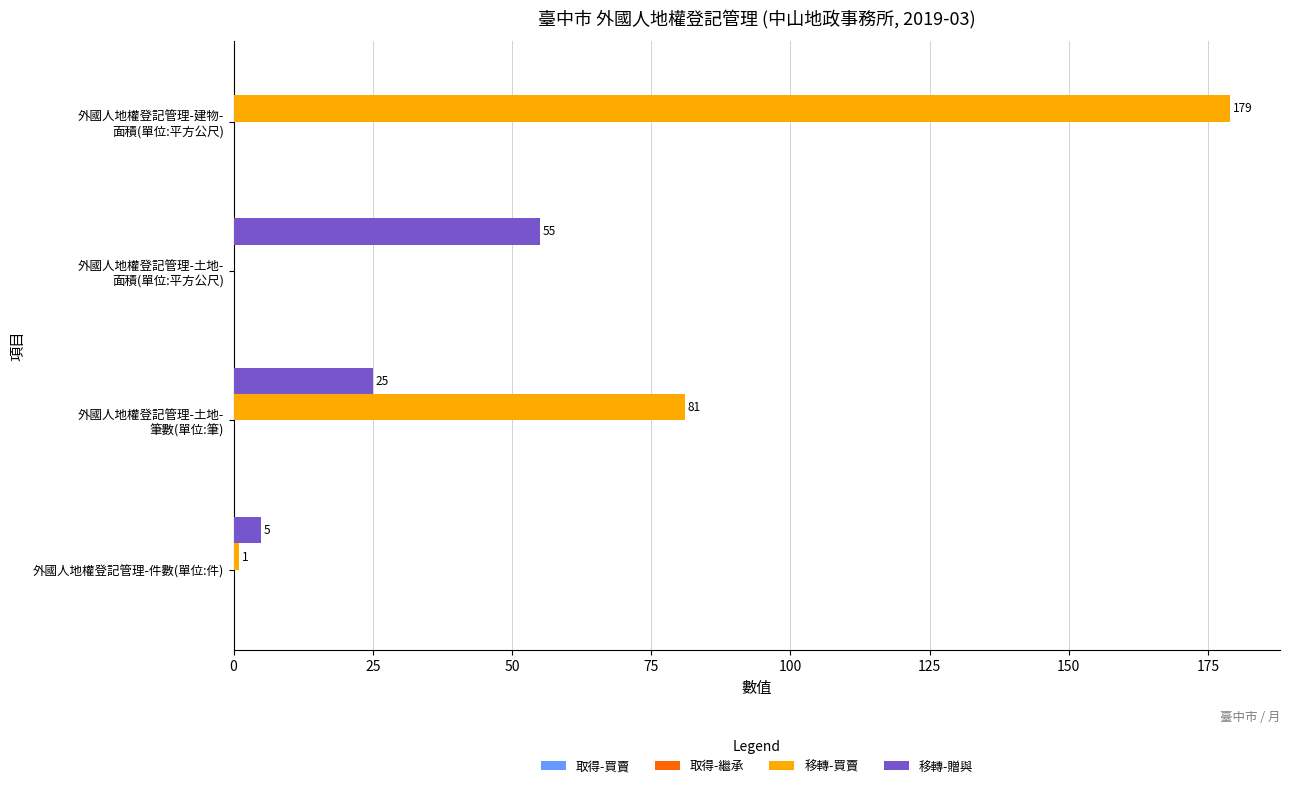

Which series has the largest total across all categories?

移轉-買賣